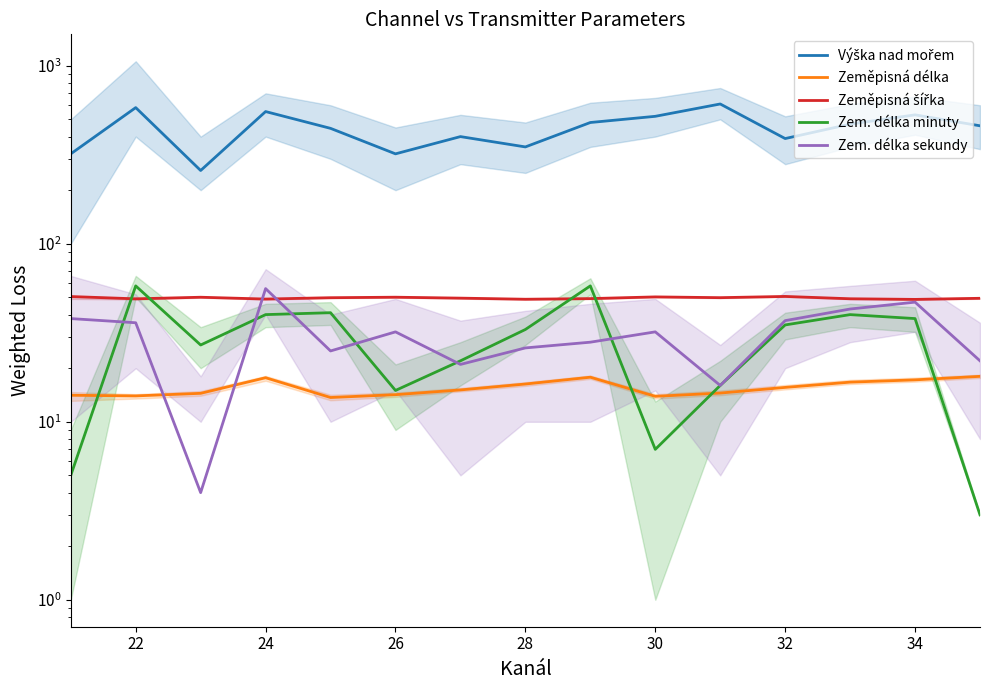

How many interior local valleys does the Zeměpisná délka series have?

3